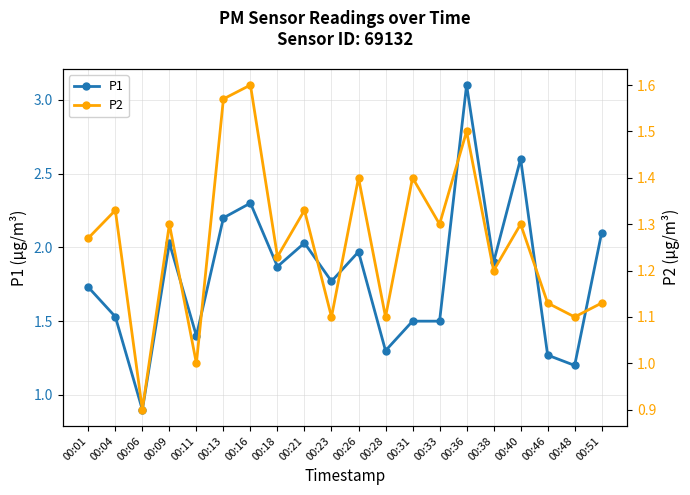

What is the difference between the P2 values at 00:16 and 00:48?

0.5